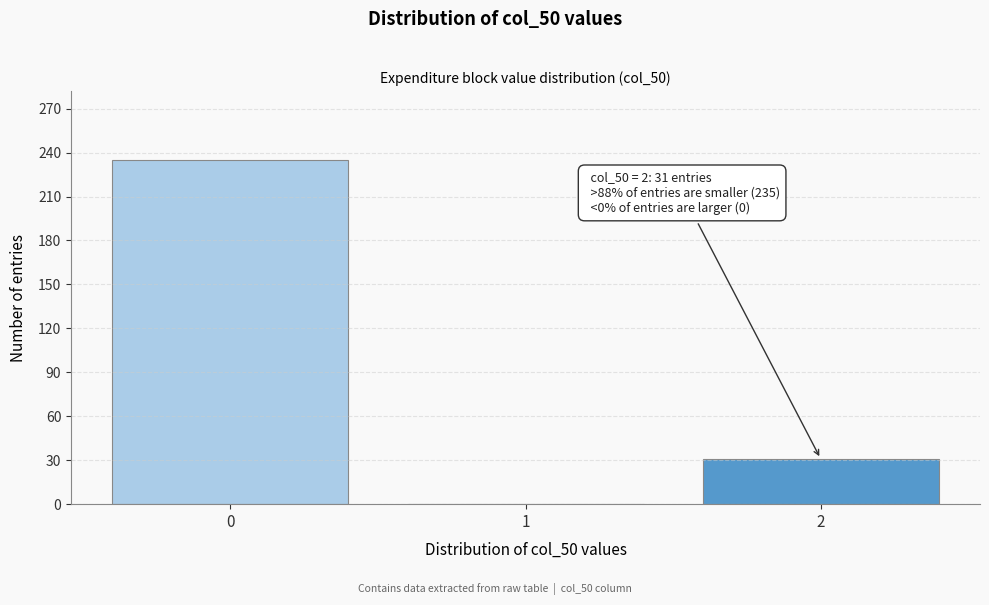

Reading left to right, extract all data points from this chart.

0=235	1=0	2=31